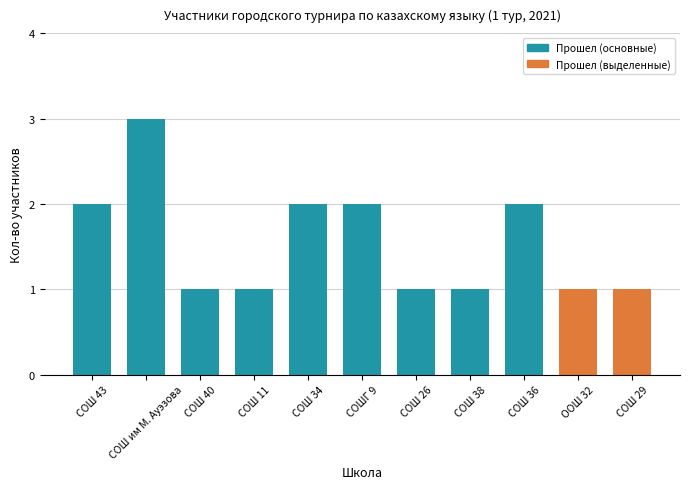

What position from the right is СОШ 29?

1